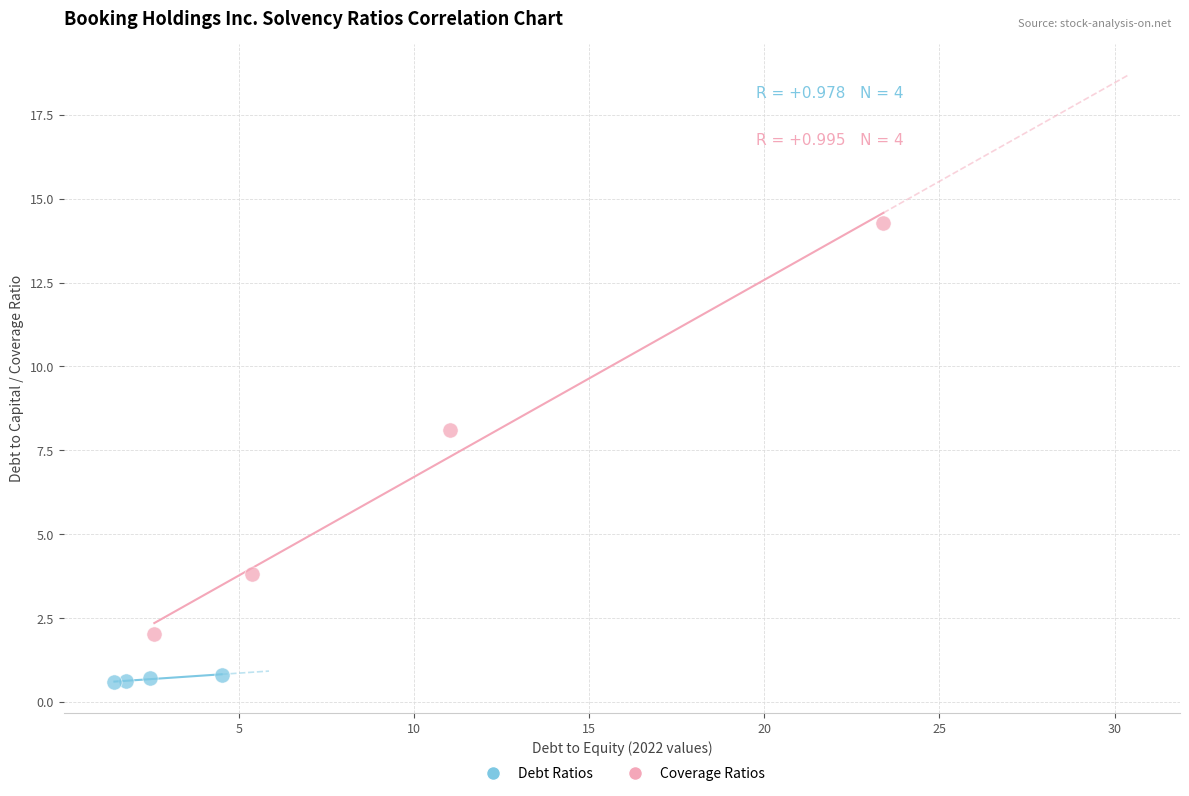

Which series has the widest spread of Y values?

Coverage Ratios